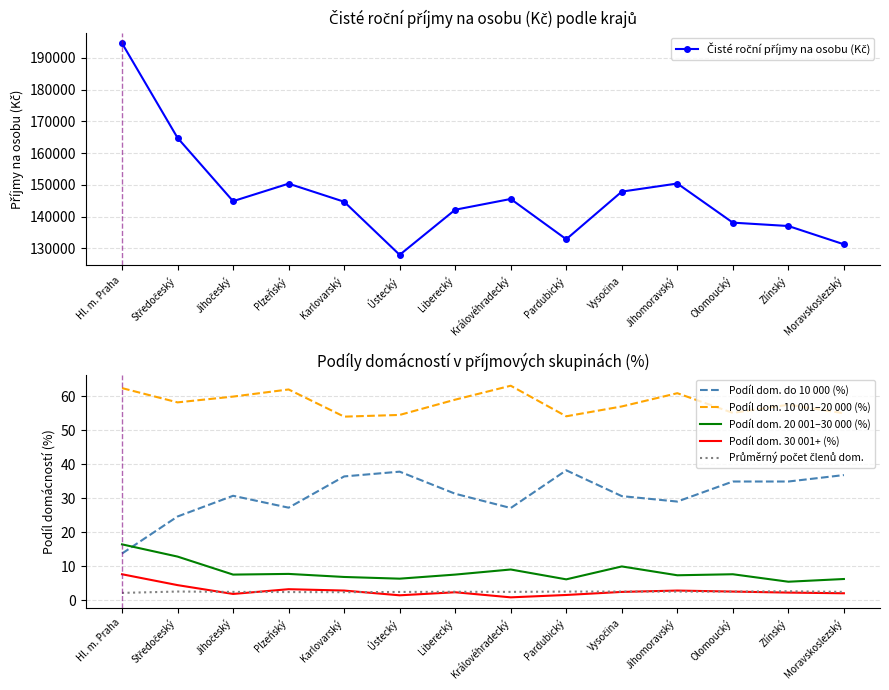

At which category does Čisté roční příjmy na osobu (Kč) reach its first local peak?

Plzeňský